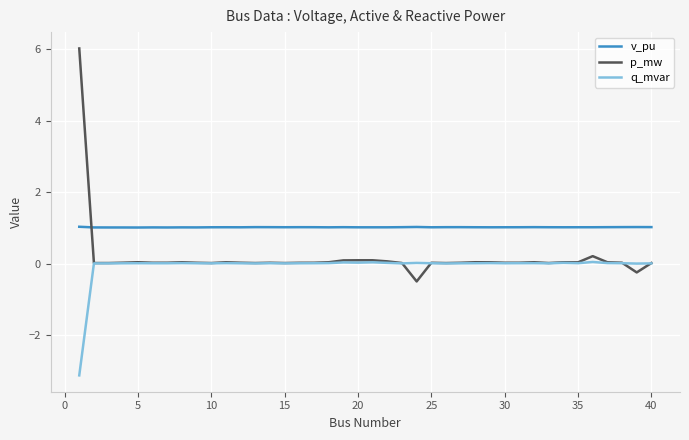

List the series in order of their peak value, highest first.

p_mw, v_pu, q_mvar